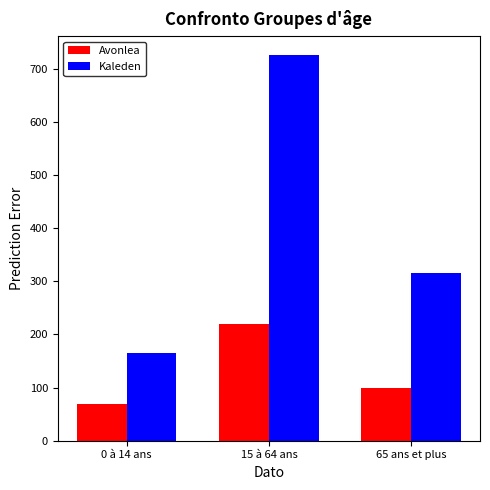

At which category is the sum across all series the highest?

15 à 64 ans